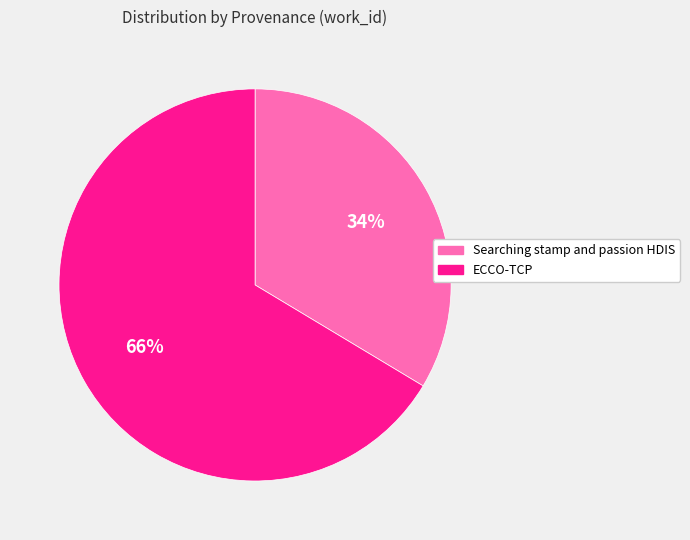

What percentage is the ECCO-TCP slice, to the nearest percent?

66%